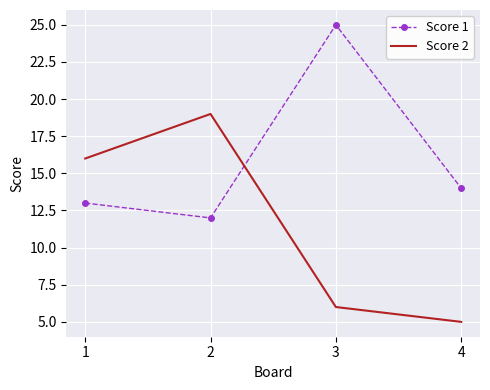

Where is Score 1 nearest to the value 18?

4